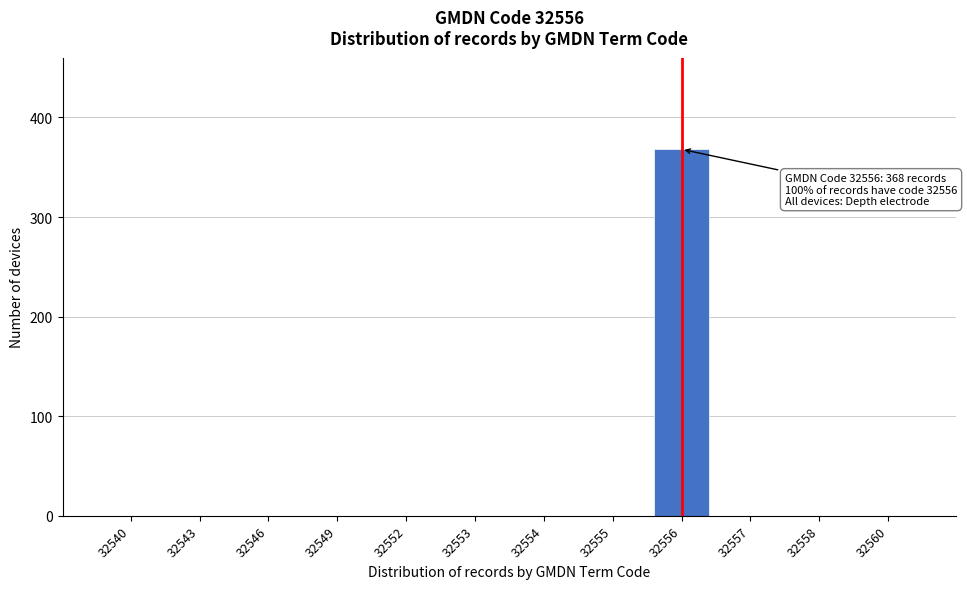

Reading left to right, transcribe all the data shown in this chart.

32540=0	32543=0	32546=0	32549=0	32552=0	32553=0	32554=0	32555=0	32556=368	32557=0	32558=0	32560=0